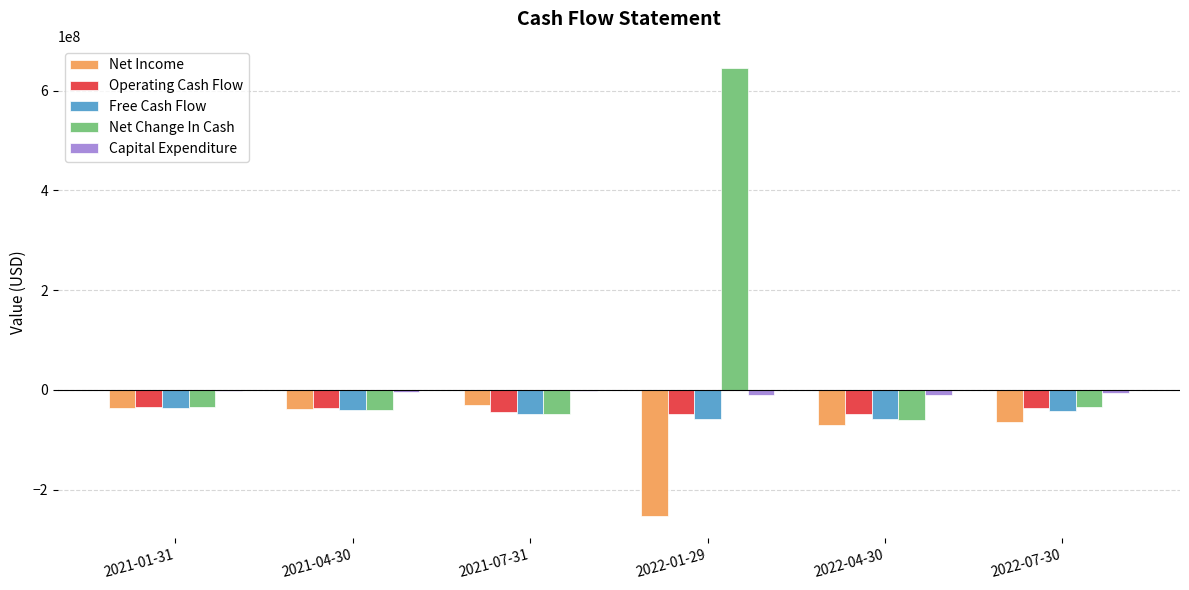

What is the highest value of the Net Income series?

-31373000